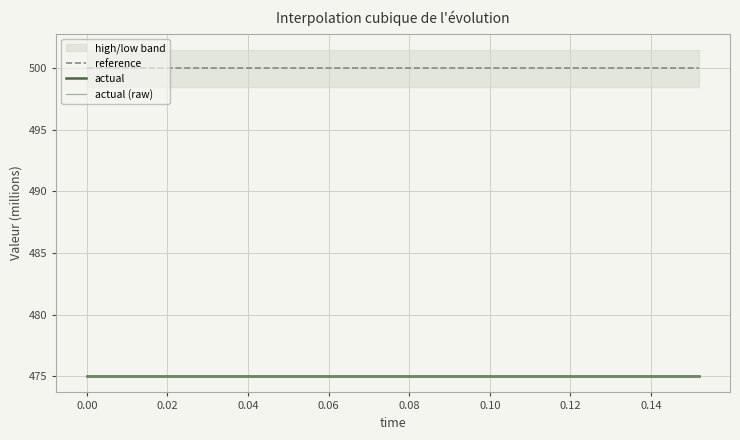

Is this an area chart (filled region under the line)?

No